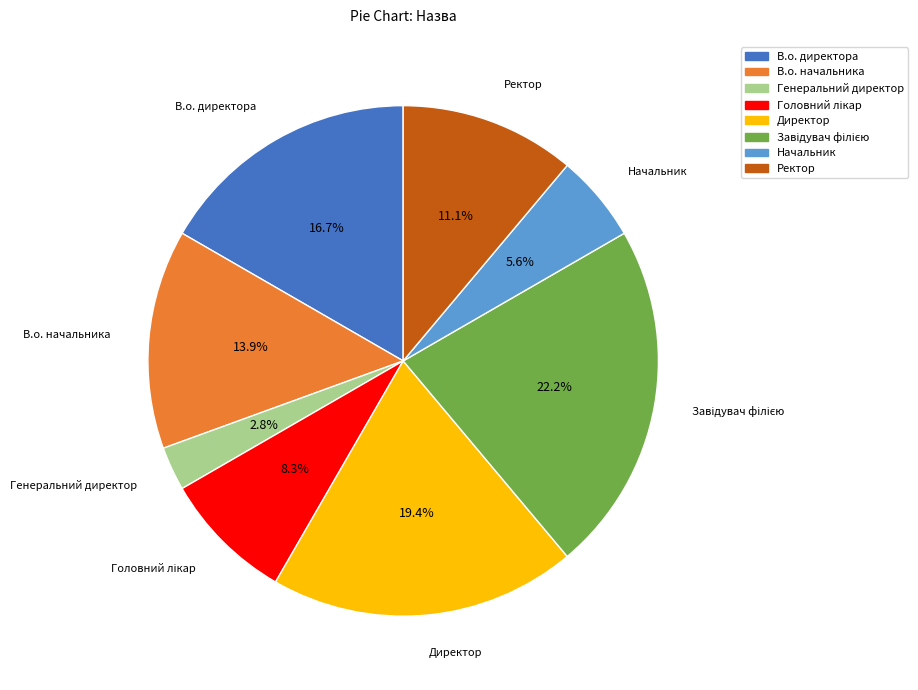

How many slices are in this pie chart?

8